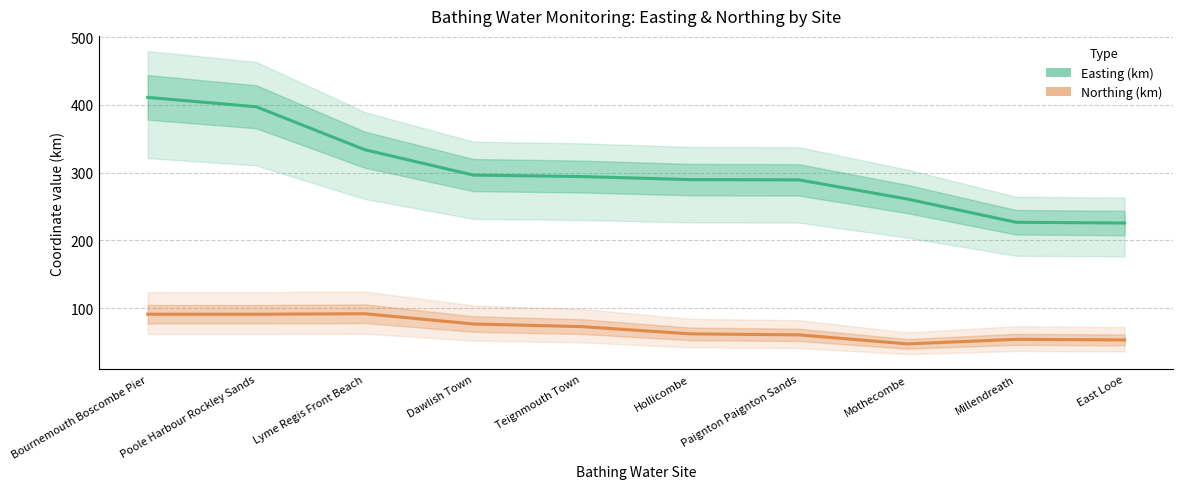

True or false: Easting (km) has a value of 289.4 at Paignton Paignton Sands.

True